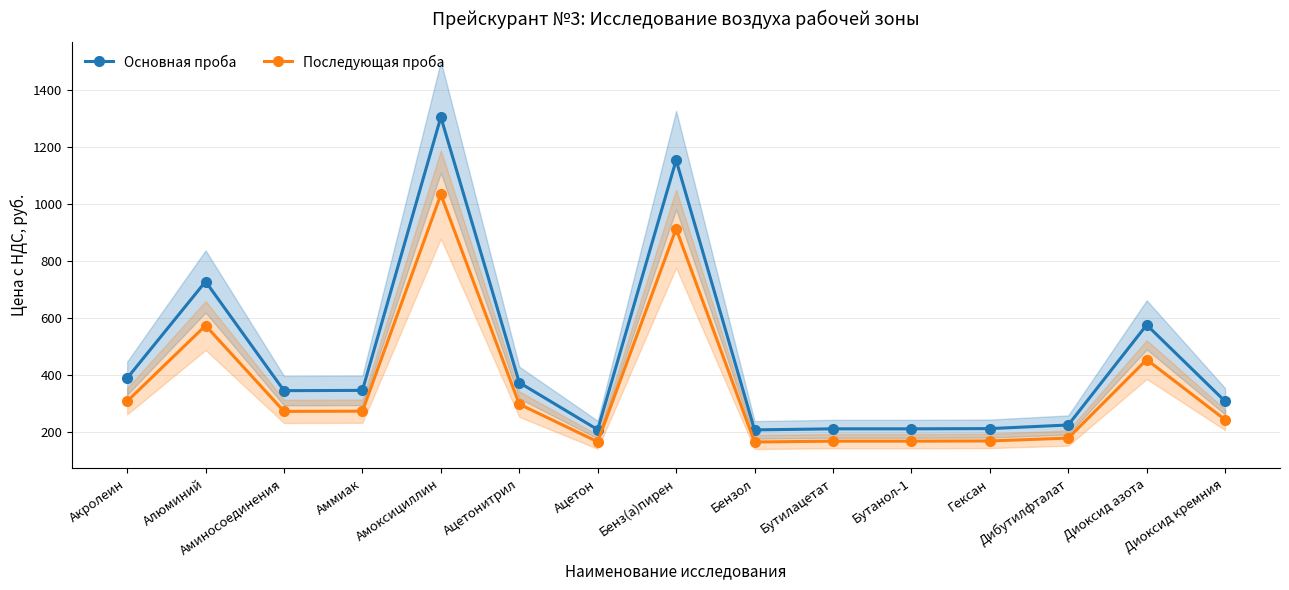

How many series are shown in this chart?

2